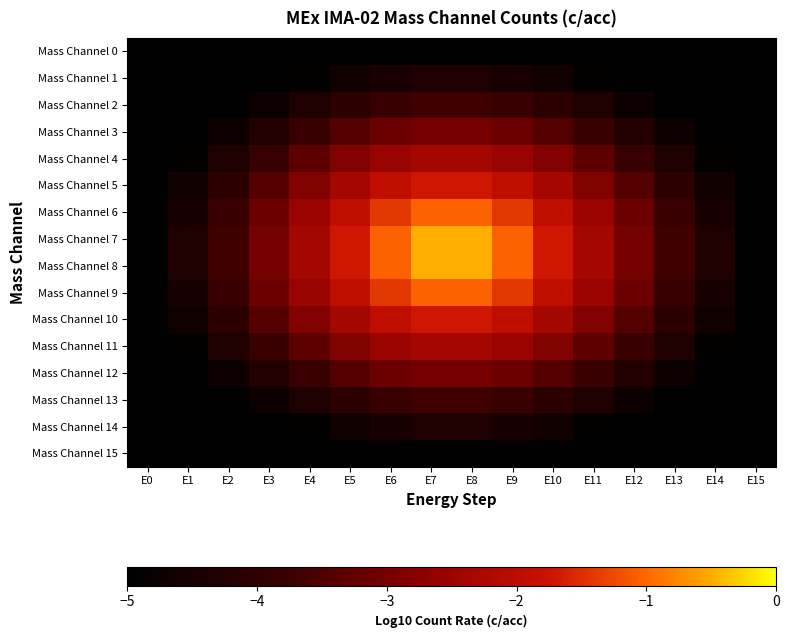

Which series has the largest range (max minus min)?

Mass Channel 7